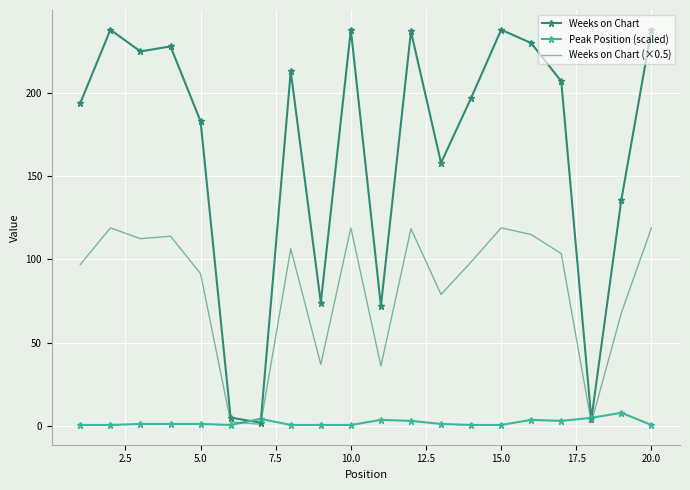

List the series in order of their overall mean, highest first.

Weeks on Chart, Weeks on Chart (×0.5), Peak Position (scaled)